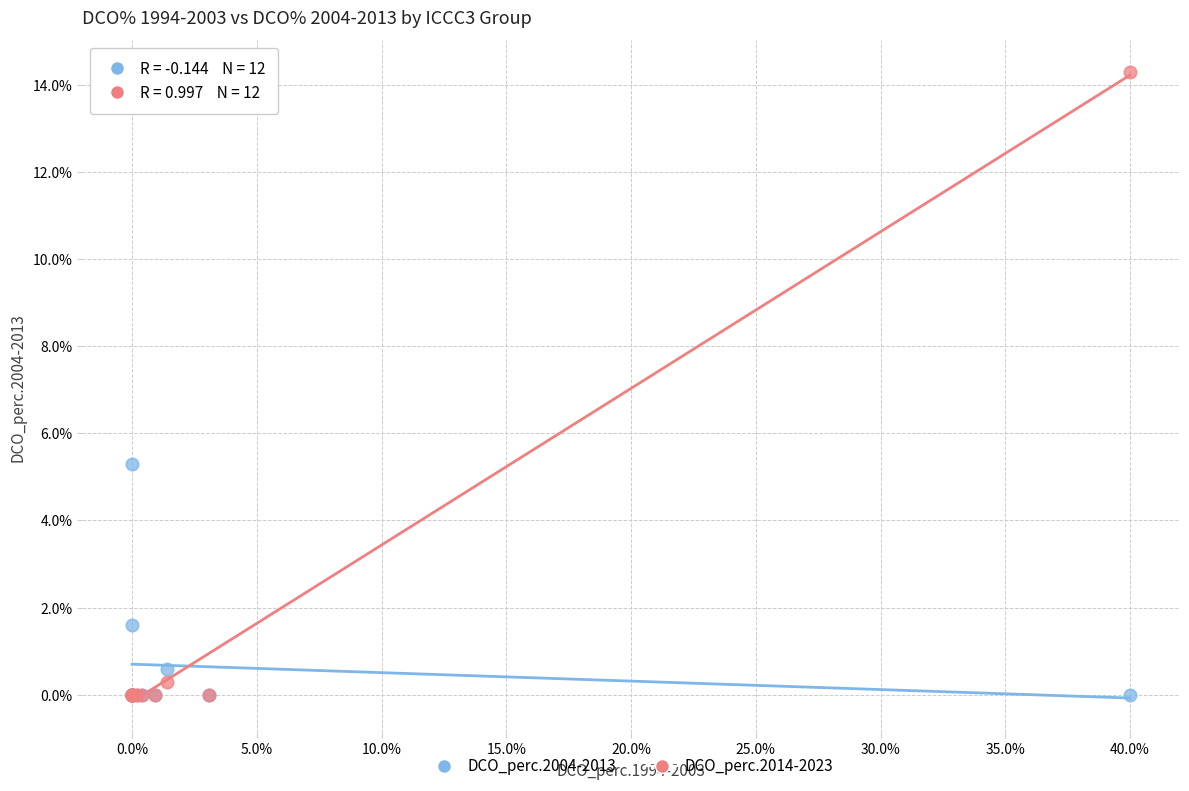

Across all series, what Y value is closest to 7?

5.3